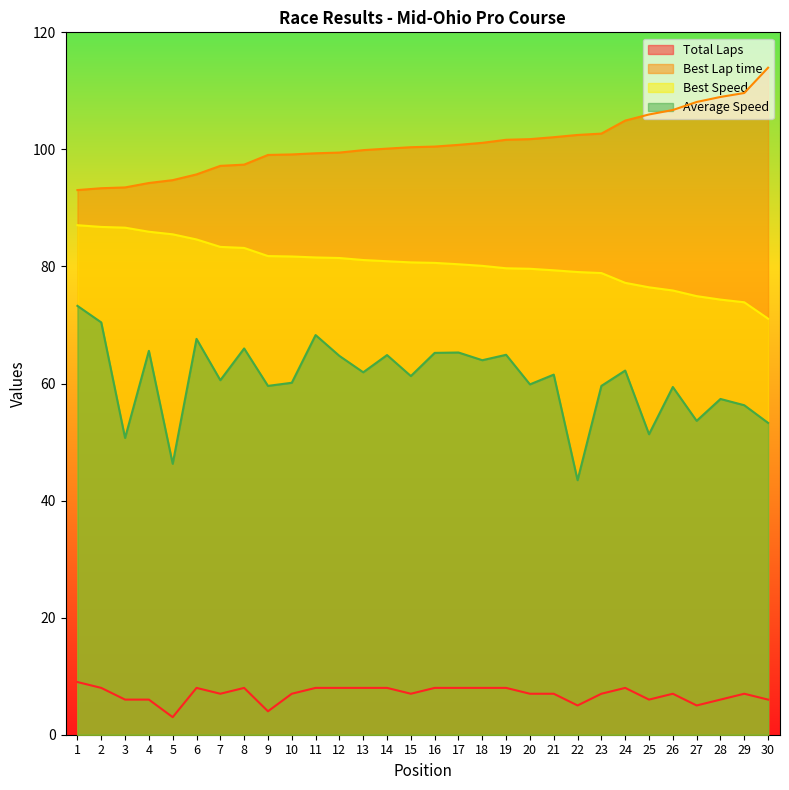

Reading left to right, what are all the values shown in this chart?

Total Laps: 1=9.0	2=8.0	3=6.0	4=6.0	5=3.0	6=8.0	7=7.0	8=8.0	9=4.0	10=7.0	11=8.0	12=8.0	13=8.0	14=8.0	15=7.0	16=8.0	17=8.0	18=8.0	19=8.0	20=7.0	21=7.0	22=5.0	23=7.0	24=8.0	25=6.0	26=7.0	27=5.0	28=6.0	29=7.0	30=6.0
Best Lap time: 1=93.1	2=93.4	3=93.5	4=94.3	5=94.7	6=95.7	7=97.2	8=97.4	9=99.1	10=99.1	11=99.3	12=99.5	13=99.9	14=100.1	15=100.4	16=100.5	17=100.8	18=101.1	19=101.6	20=101.8	21=102.1	22=102.5	23=102.7	24=104.9	25=106.0	26=106.7	27=108.1	28=109.0	29=109.6	30=114.0
Best Speed: 1=87.0	2=86.8	3=86.6	4=85.9	5=85.5	6=84.6	7=83.3	8=83.2	9=81.8	10=81.7	11=81.5	12=81.4	13=81.1	14=80.9	15=80.7	16=80.6	17=80.4	18=80.1	19=79.7	20=79.6	21=79.3	22=79.0	23=78.9	24=77.2	25=76.4	26=75.9	27=74.9	28=74.3	29=73.9	30=71.1
Average Speed: 1=73.3	2=70.4	3=50.7	4=65.6	5=46.3	6=67.6	7=60.6	8=66.0	9=59.6	10=60.1	11=68.3	12=64.7	13=61.9	14=64.9	15=61.3	16=65.2	17=65.3	18=64.0	19=64.9	20=59.9	21=61.5	22=43.5	23=59.6	24=62.2	25=51.3	26=59.4	27=53.6	28=57.4	29=56.3	30=53.3